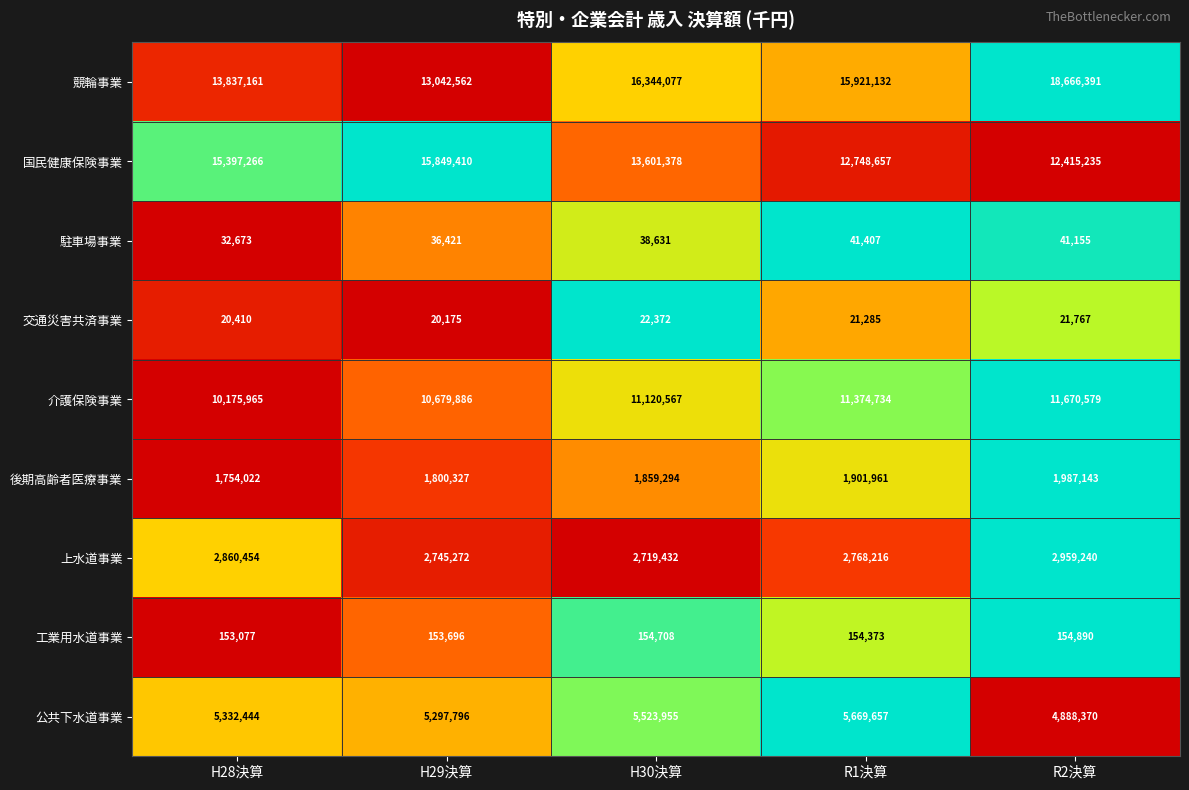

Which series has the widest spread of values?

競輪事業